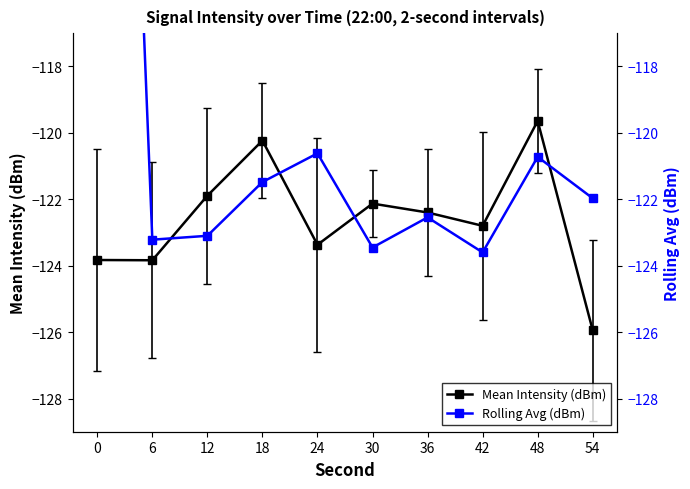

How many intersections are there between Rolling Avg (dBm) and Mean Intensity (dBm)?

4